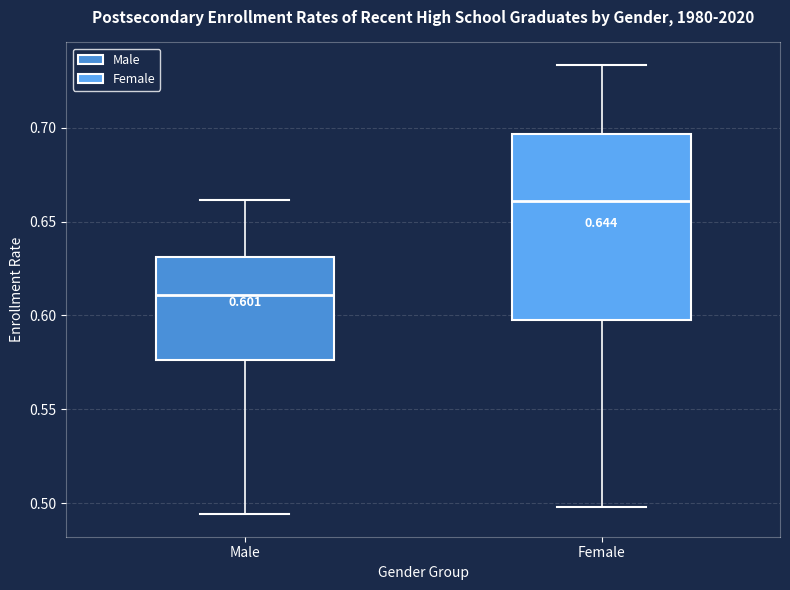

Which box has the highest median line?

Female